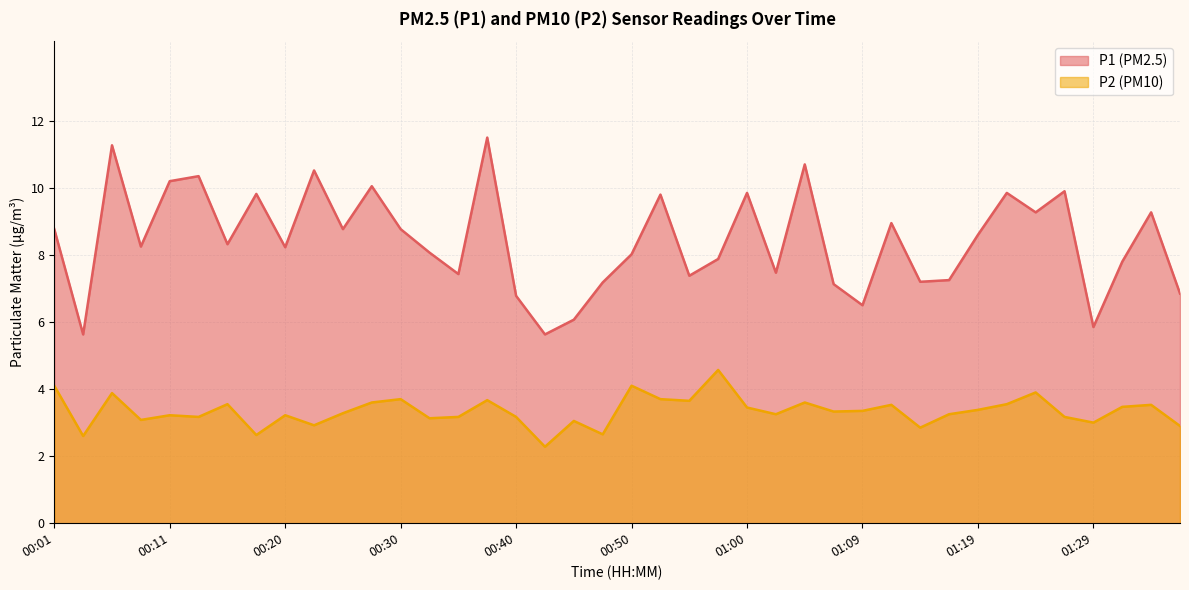

True or false: P1 and P2 intersect in this chart.

False